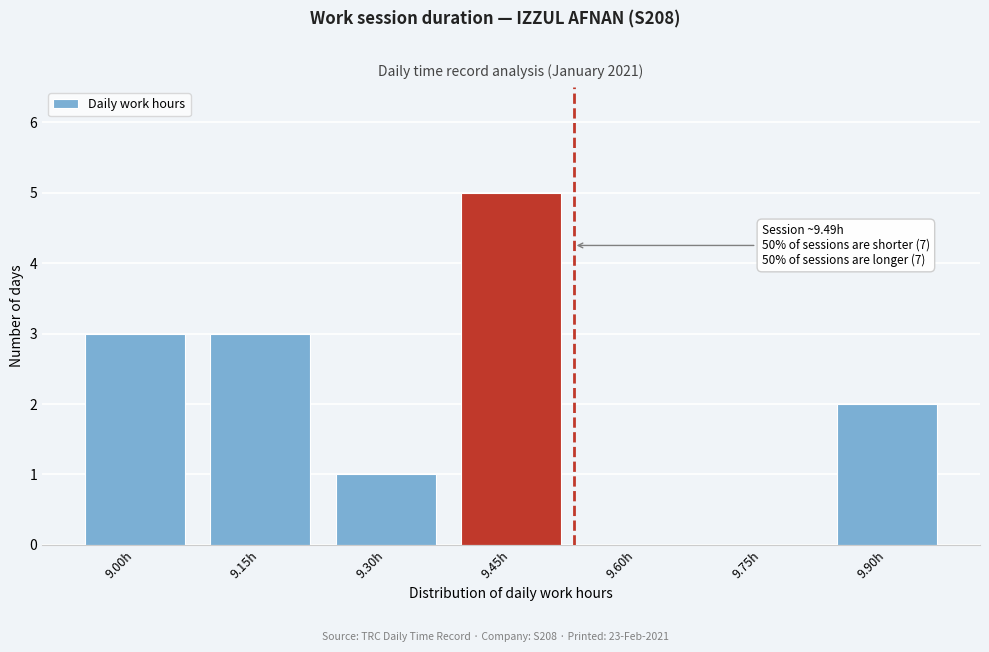

Reading left to right, transcribe all the data shown in this chart.

9.00h=3	9.15h=3	9.30h=1	9.45h=5	9.60h=0	9.75h=0	9.90h=2